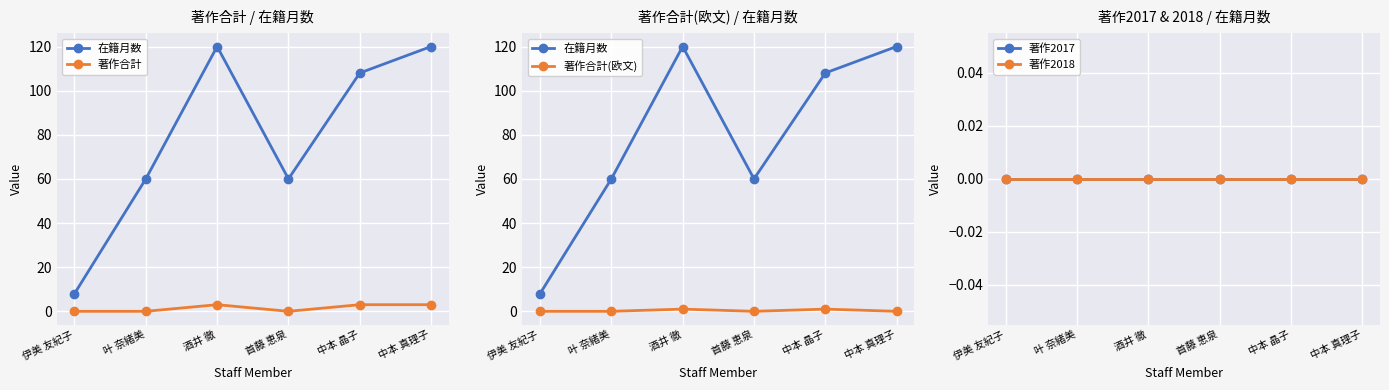

How many series are shown in this chart?

5